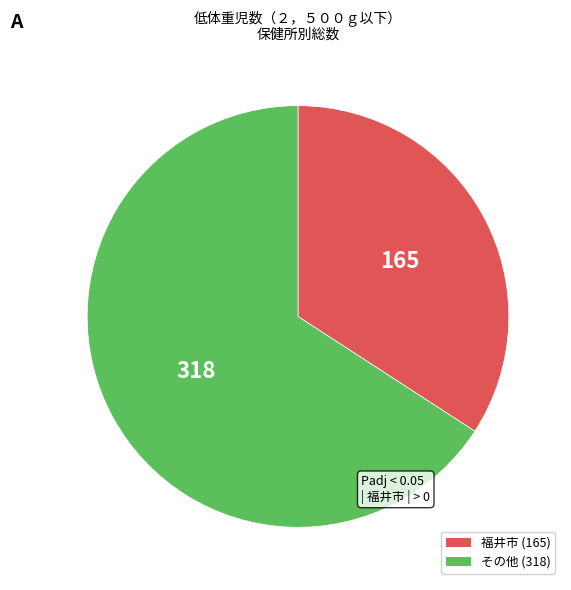

Is there a majority slice in this chart?

Yes